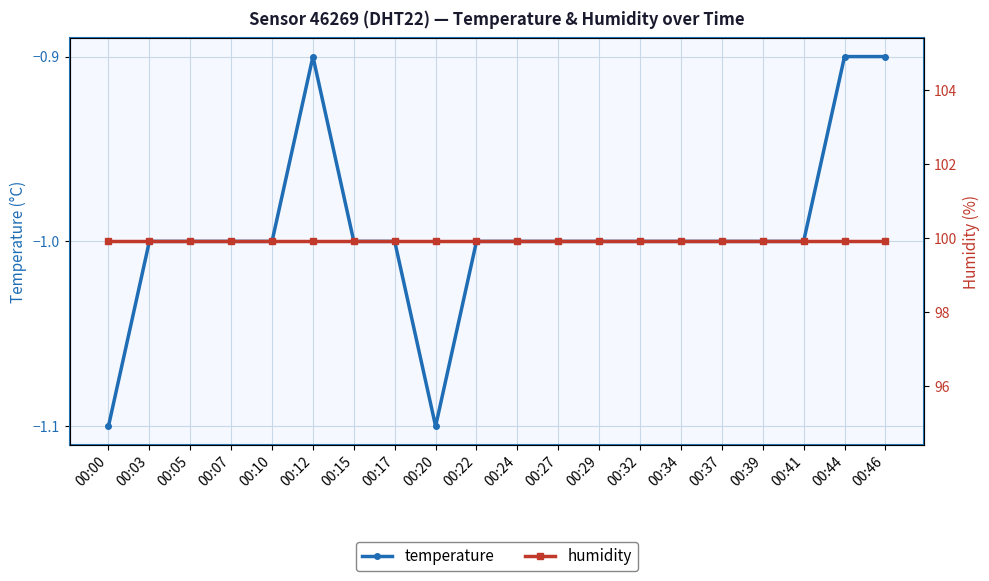

What is the greatest value displayed?

99.9